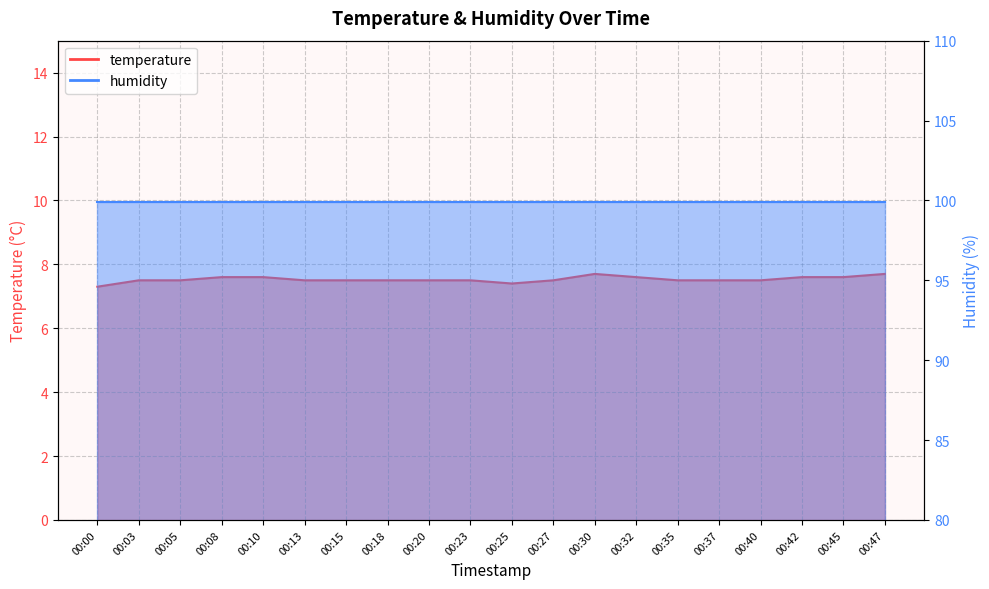

Reading left to right, transcribe all the data shown in this chart.

7.3	7.5	7.5	7.6	7.6	7.5	7.5	7.5	7.5	7.5	7.4	7.5	7.7	7.6	7.5	7.5	7.5	7.6	7.6	7.7